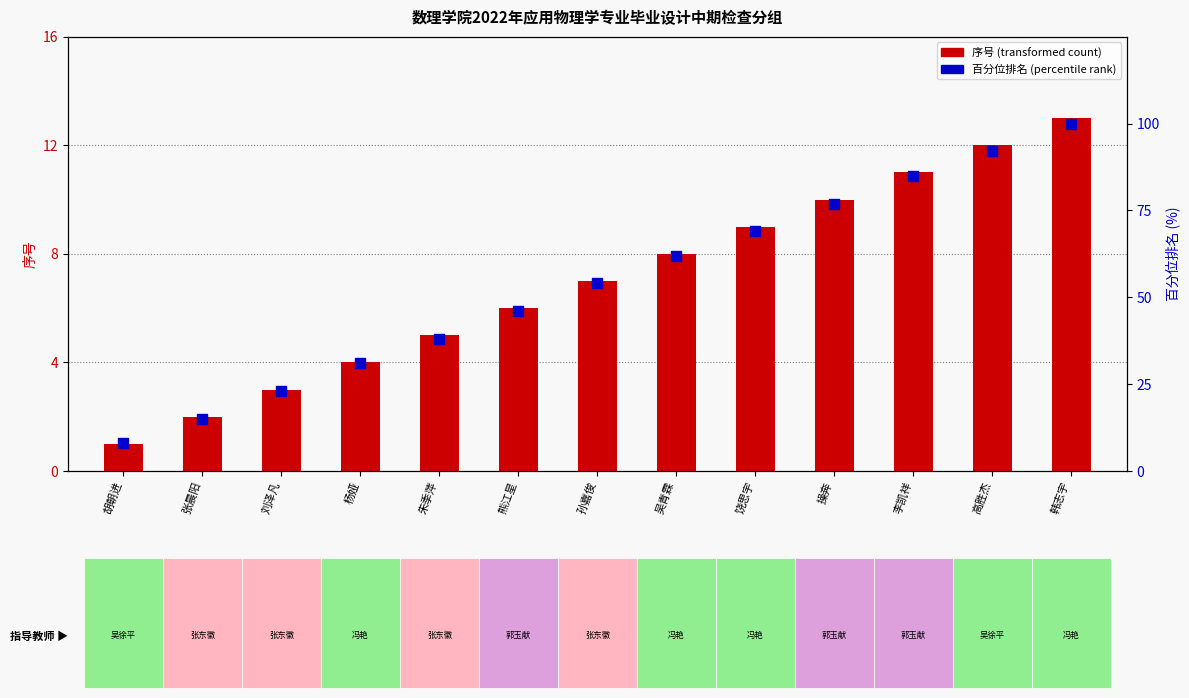

Which series reaches the minimum Y coordinate?

序号 (transformed count)